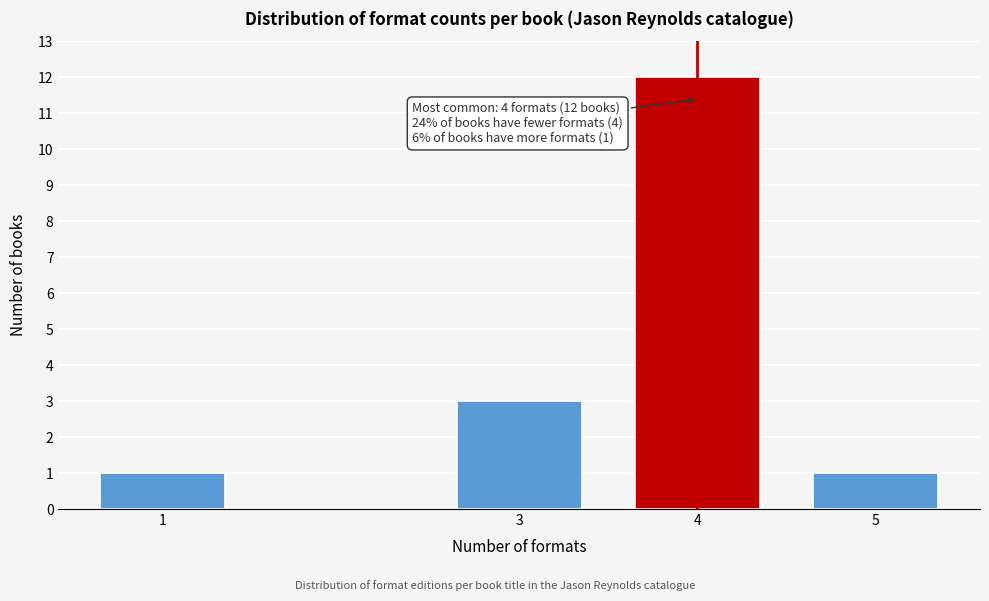

Reading left to right, extract all data points from this chart.

1=1	3=3	4=12	5=1